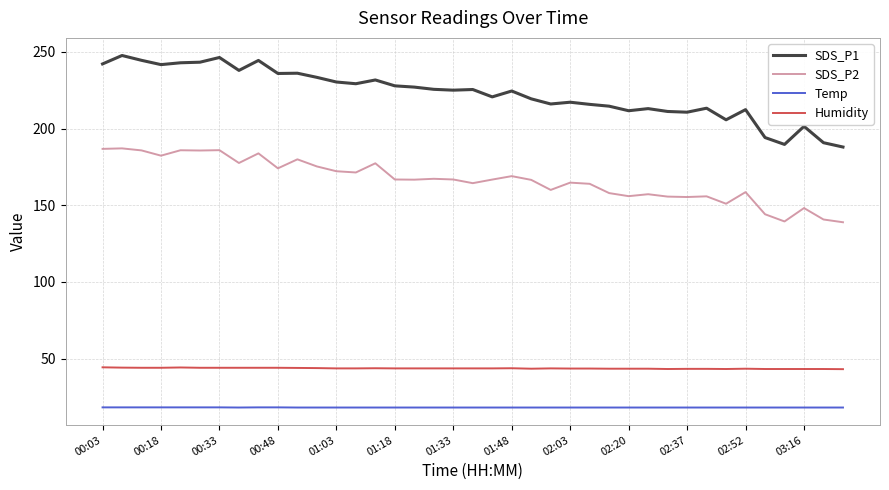

Rank the series by their maximum value, from highest to lowest.

SDS_P1, SDS_P2, Humidity, Temp